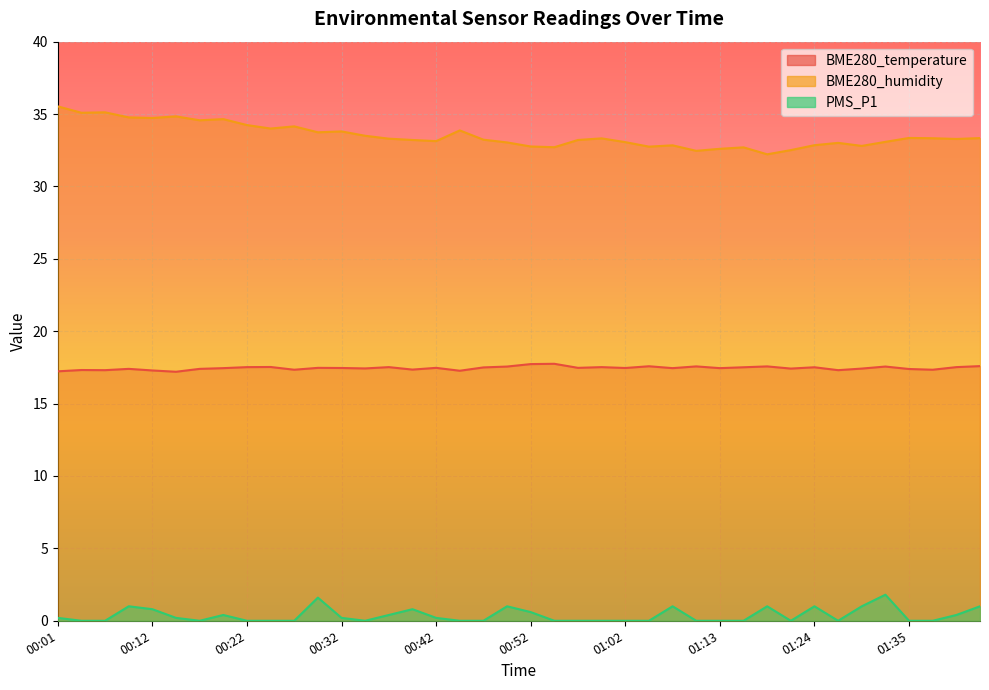

What is the total value across all series at 00:17?

52.0